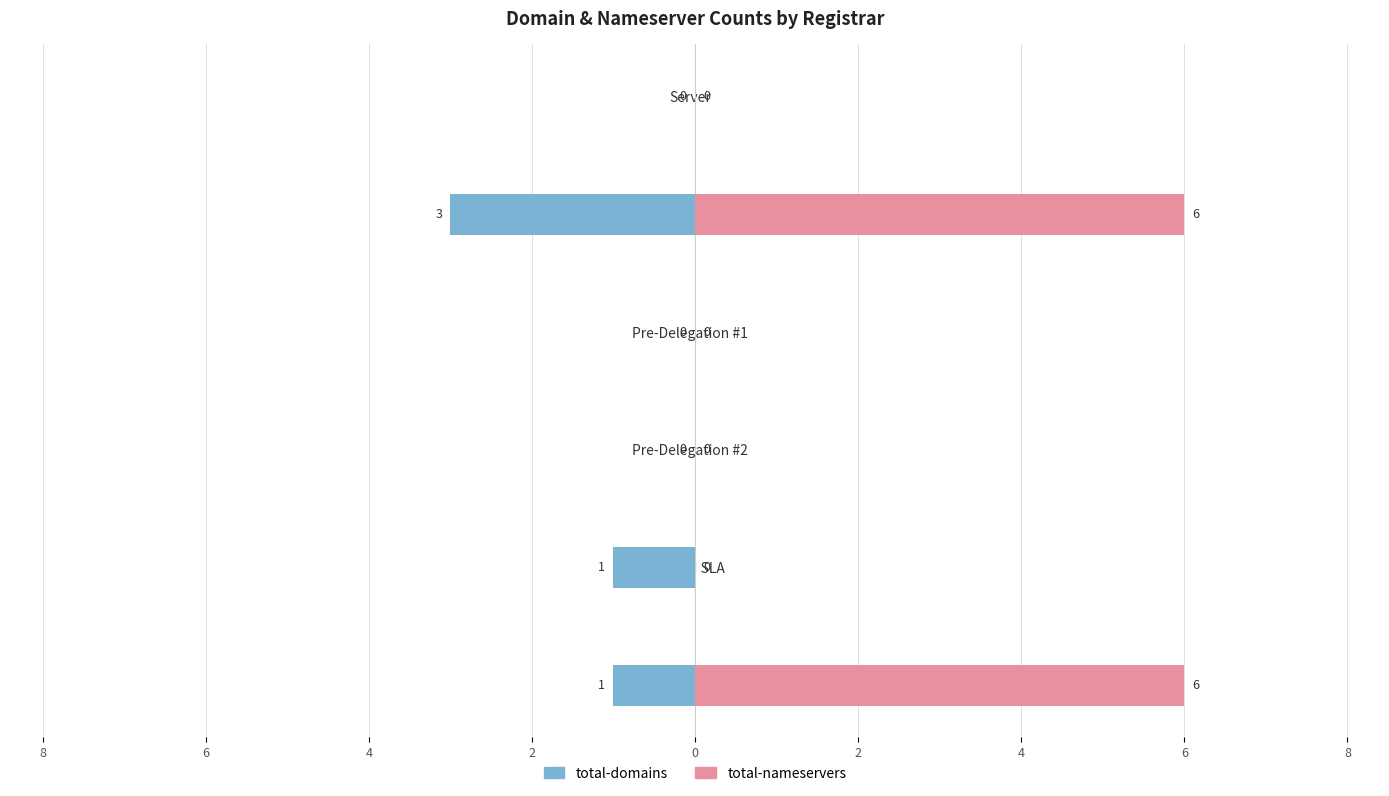

The value of total-domains at 6 is -2. True or false?

False